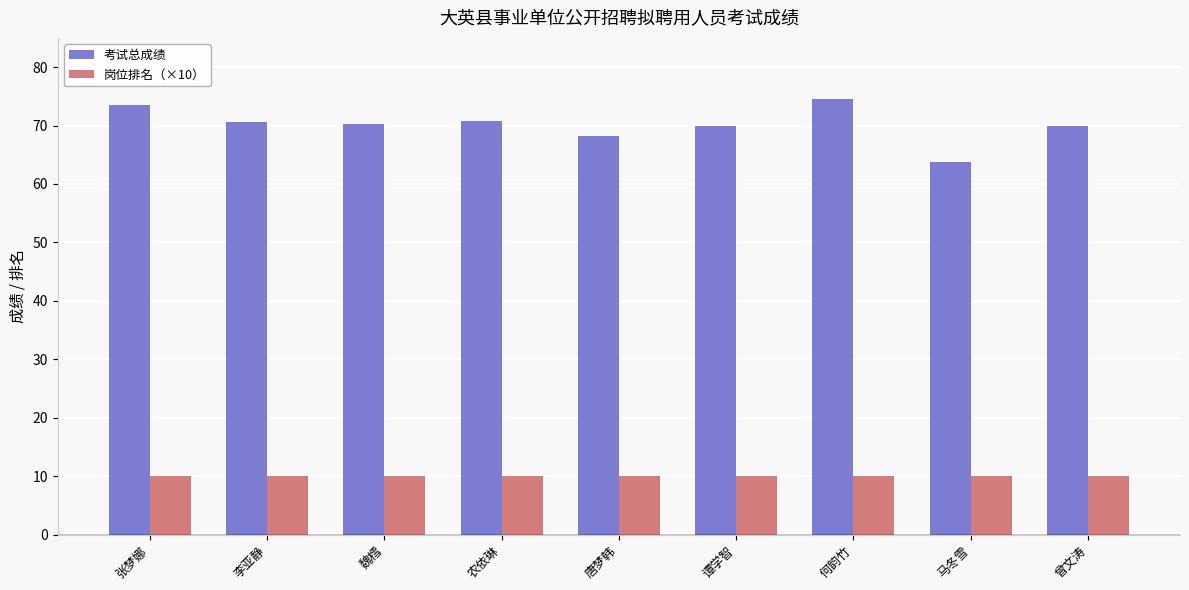

At which label does 考试总成绩 reach its minimum?

马冬雪